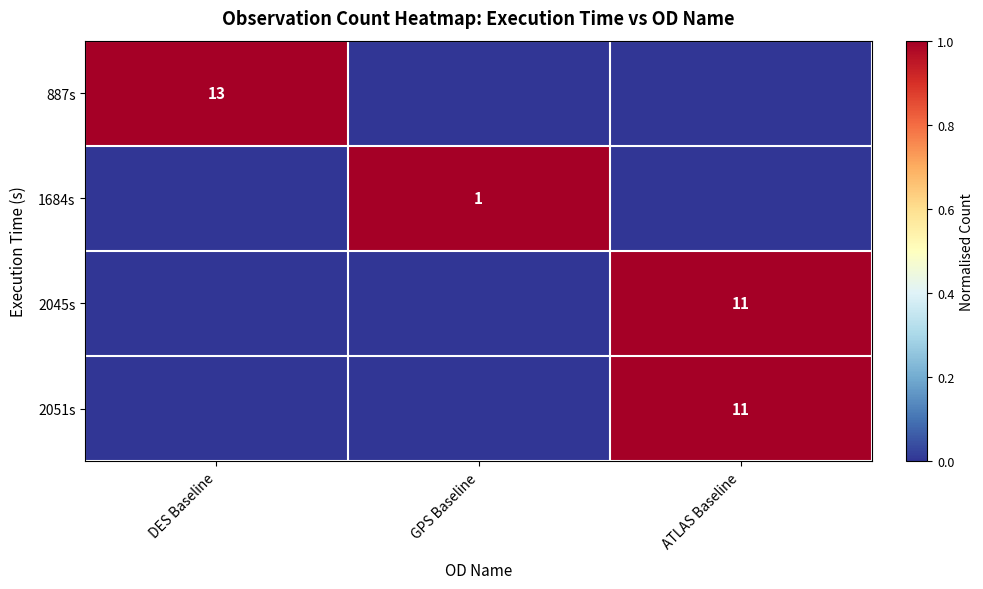

What is the total value across all series at GPS Baseline?

1